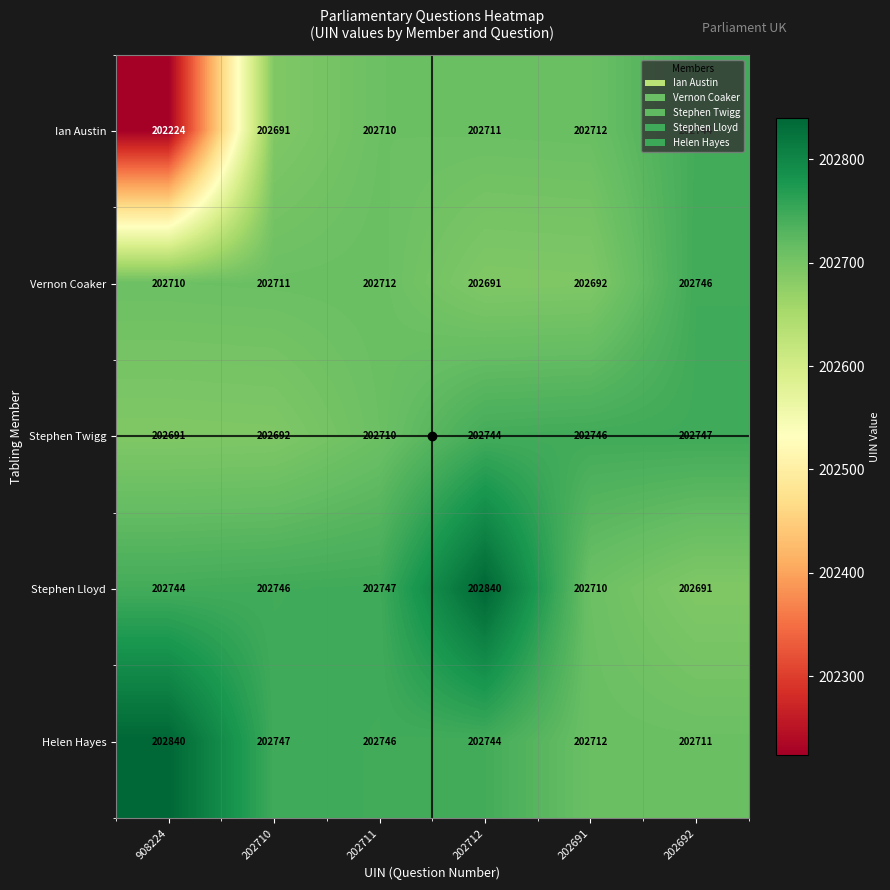

Count the number of categories in the chart.

6